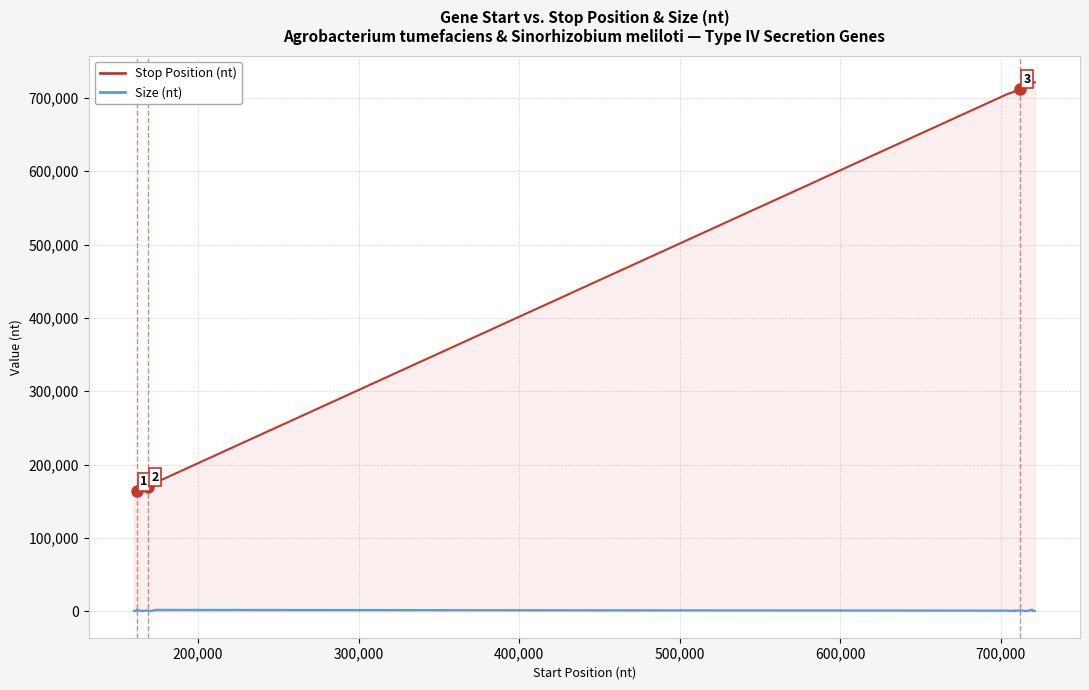

What is the difference between the maximum and minimum values in the Size (nt) series?

2160